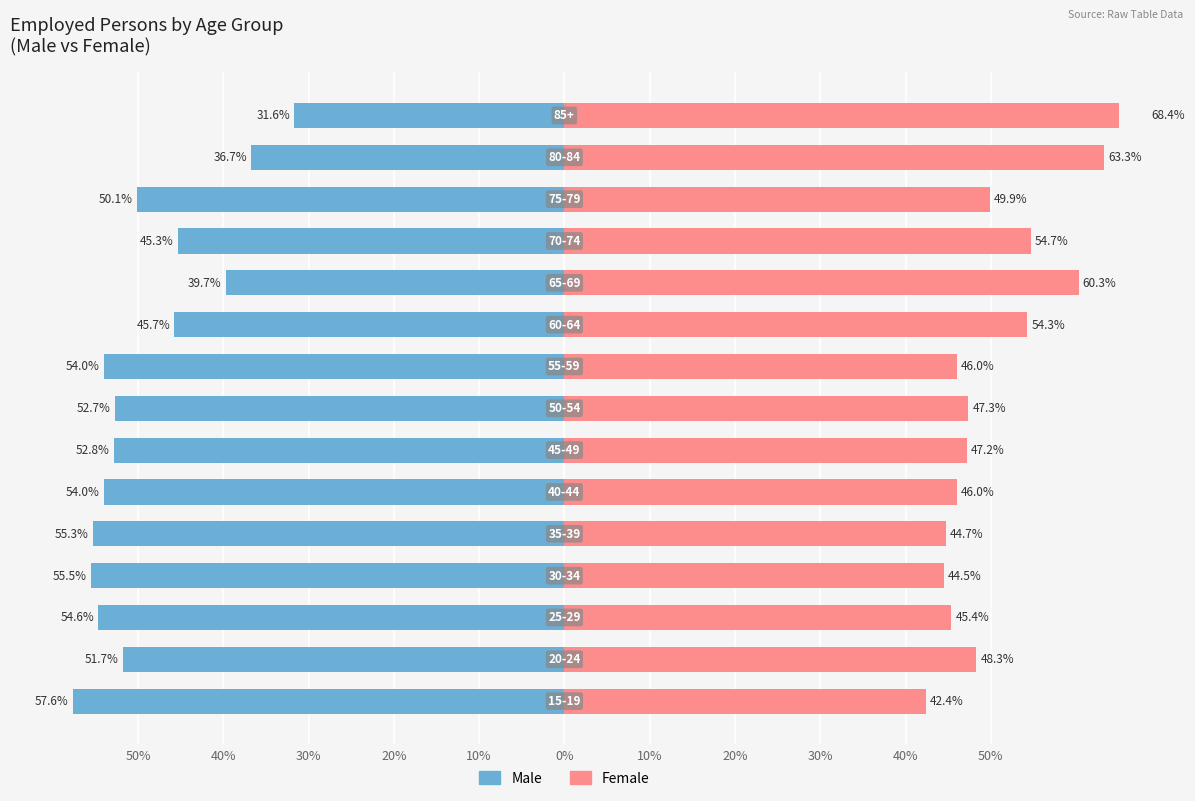

Count the number of categories in the chart.

15